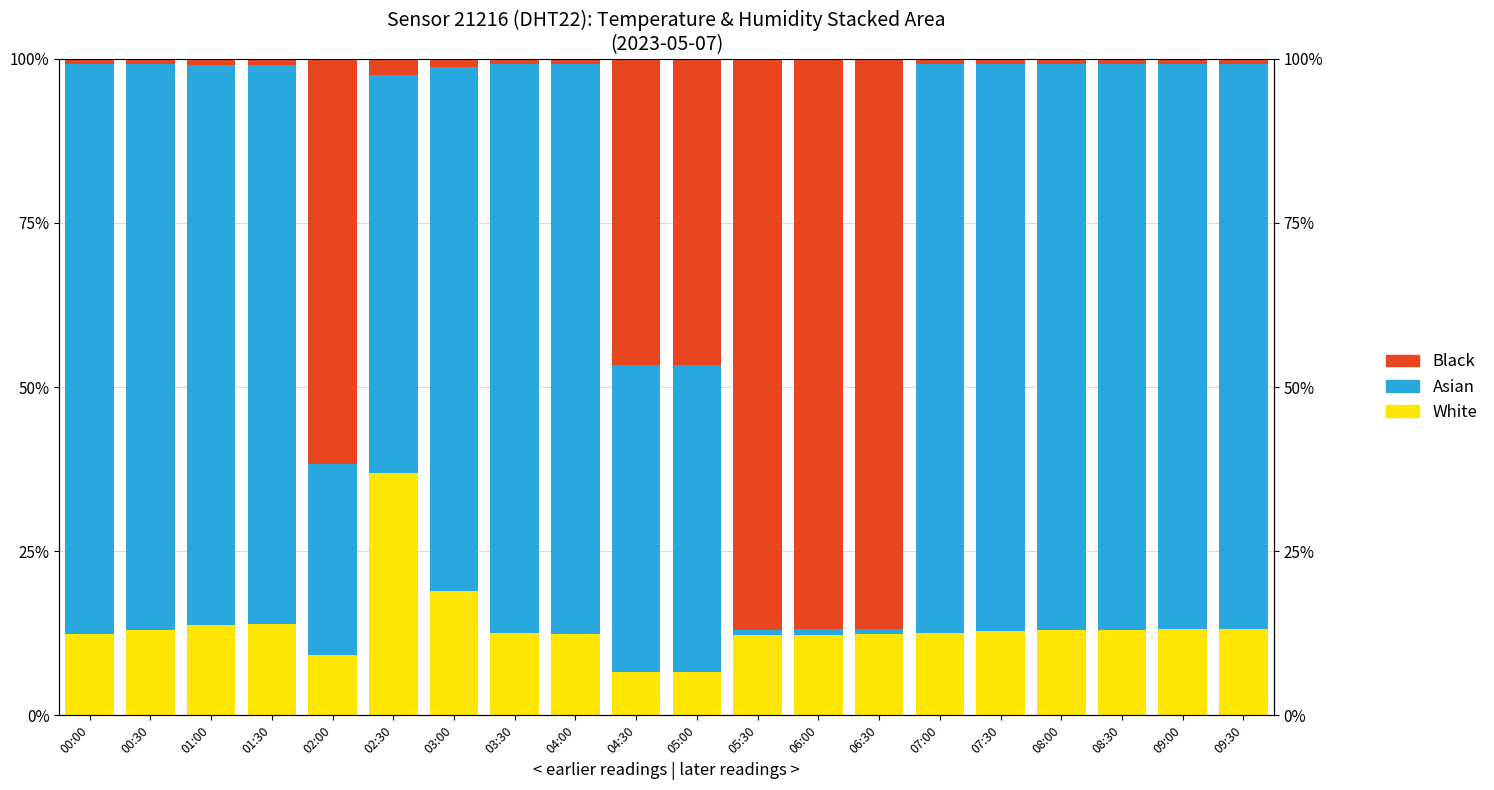

What are all the series names shown in the legend?

White, Asian, Black